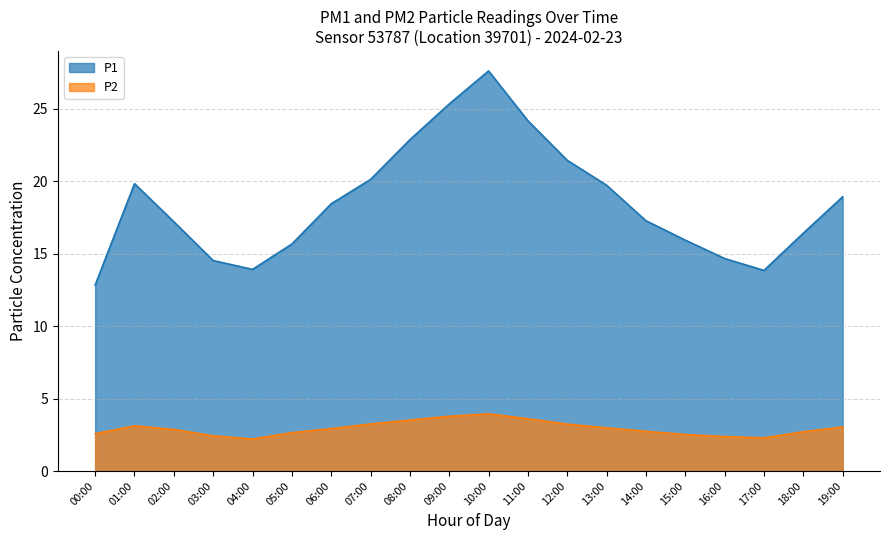

How many data points does each series have?

20